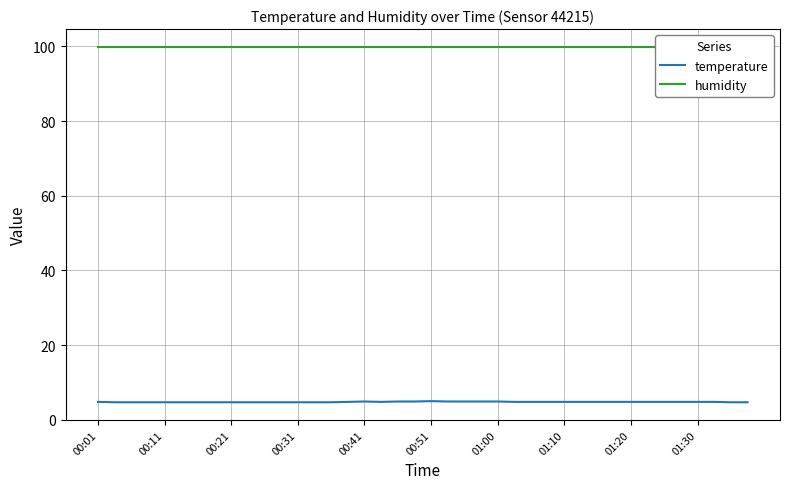

True or false: temperature and humidity cross at least once.

False